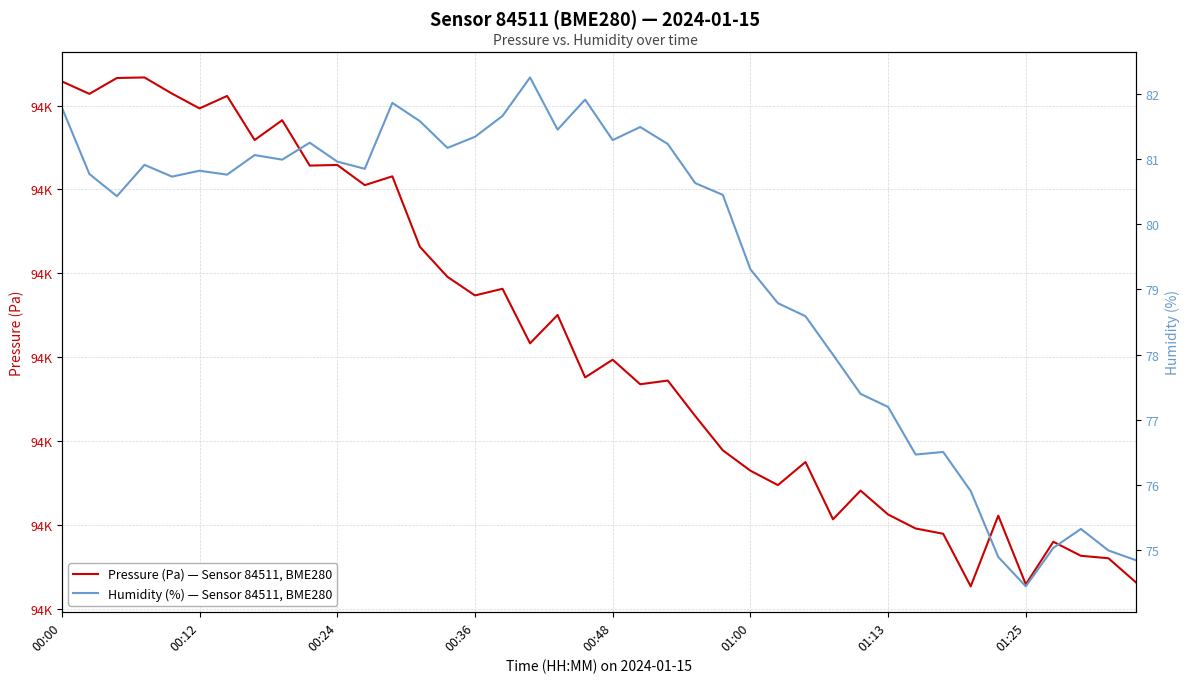

What is the greatest value displayed?

94606.7